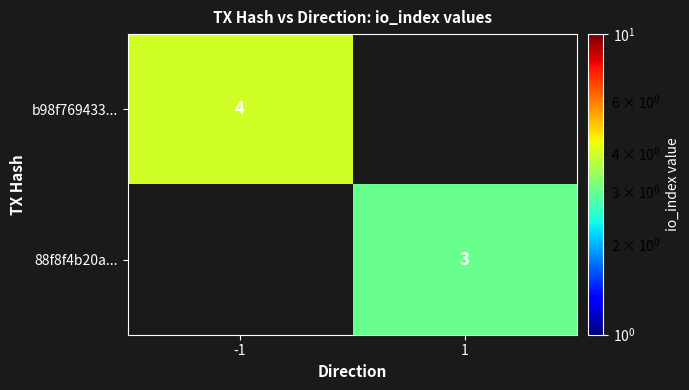

True or false: 88f8f4b20a... has a value of 1 at 1.

False